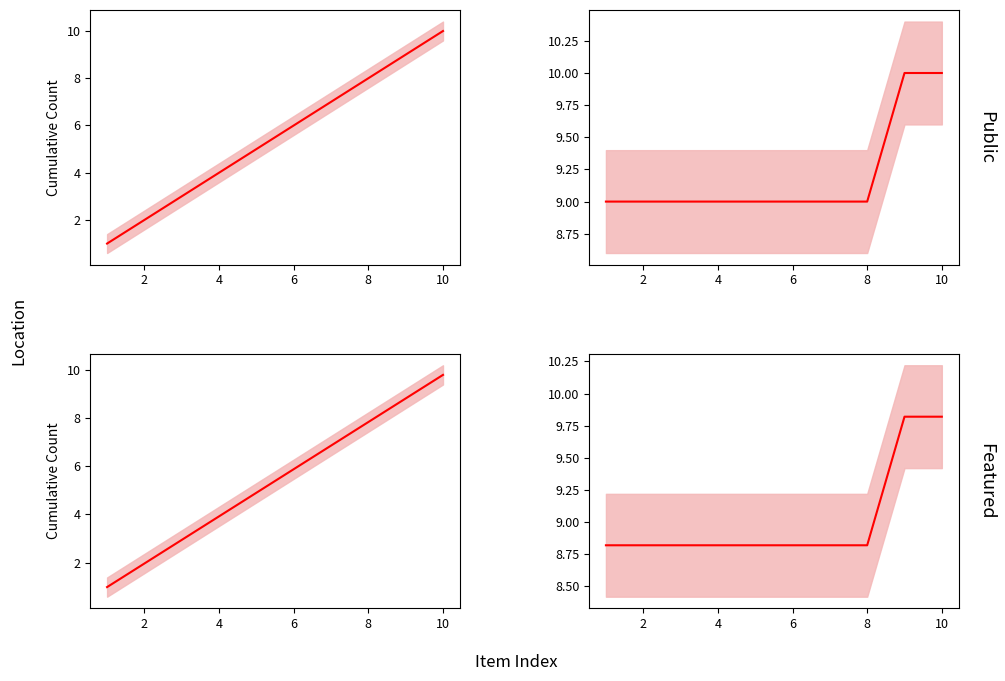

Count the number of data series in this chart.

1